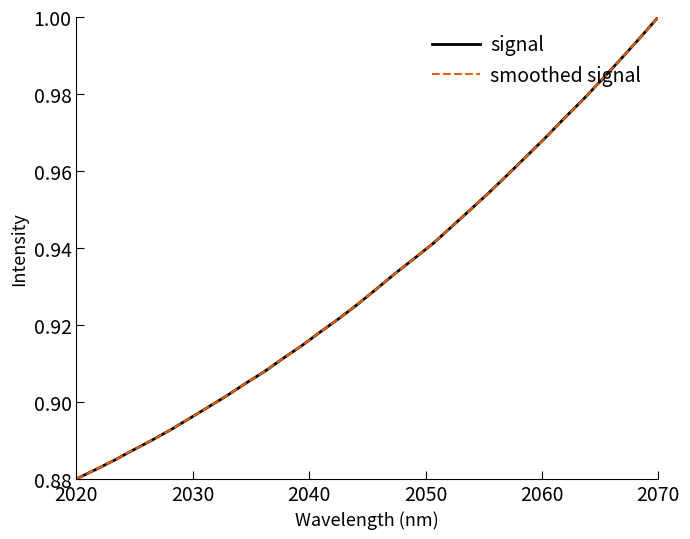

Is this an area chart (filled region under the line)?

No